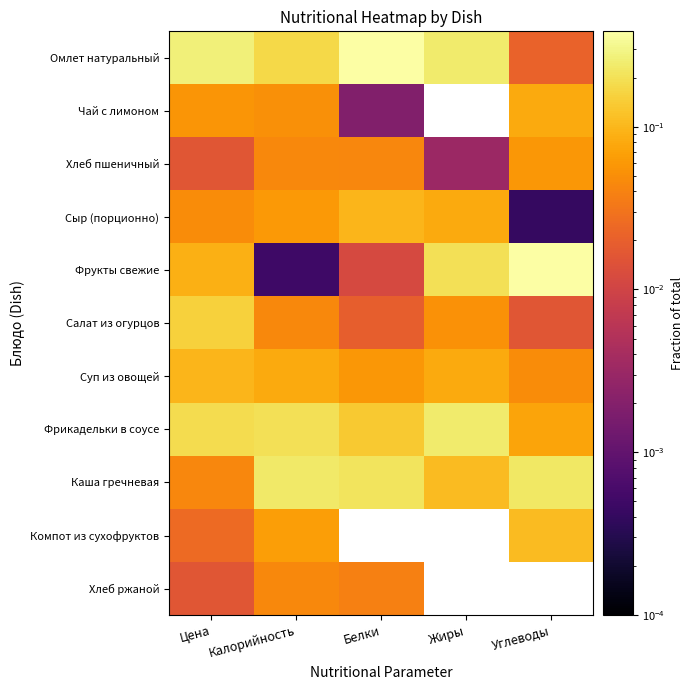

What is the total value across all series at Углеводы?

1.0